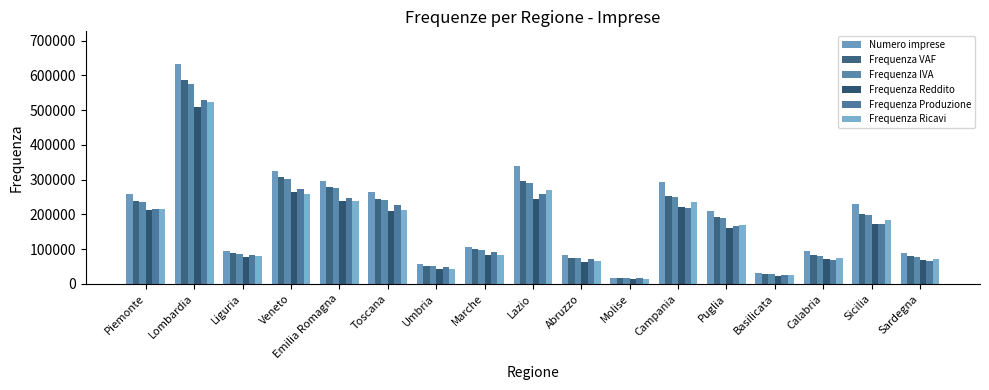

What are all the series names shown in the legend?

Numero imprese, Frequenza VAF, Frequenza IVA, Frequenza Reddito, Frequenza Produzione, Frequenza Ricavi